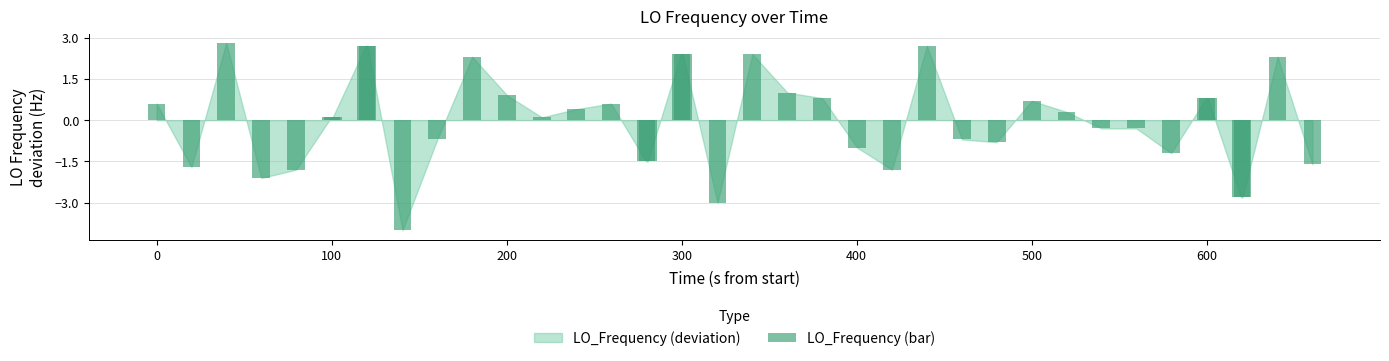

What is the value of the 20th bar from the left?

2.4